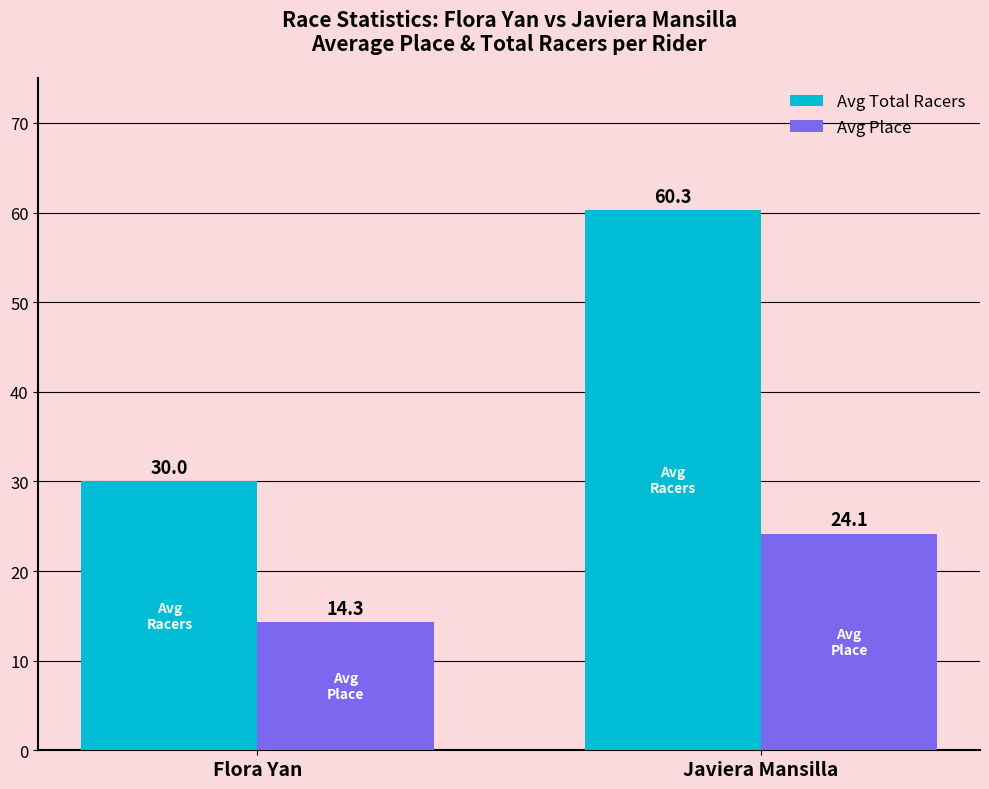

Rank the series by their average value, from lowest to highest.

Avg Place, Avg Total Racers